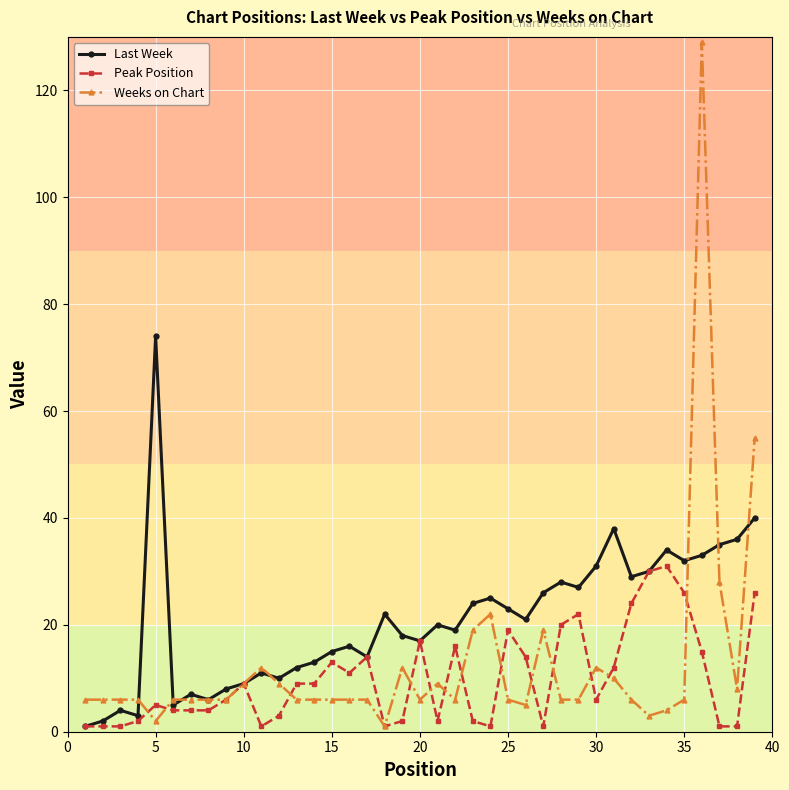

What is the difference between the maximum and minimum values in the Weeks on Chart series?

128